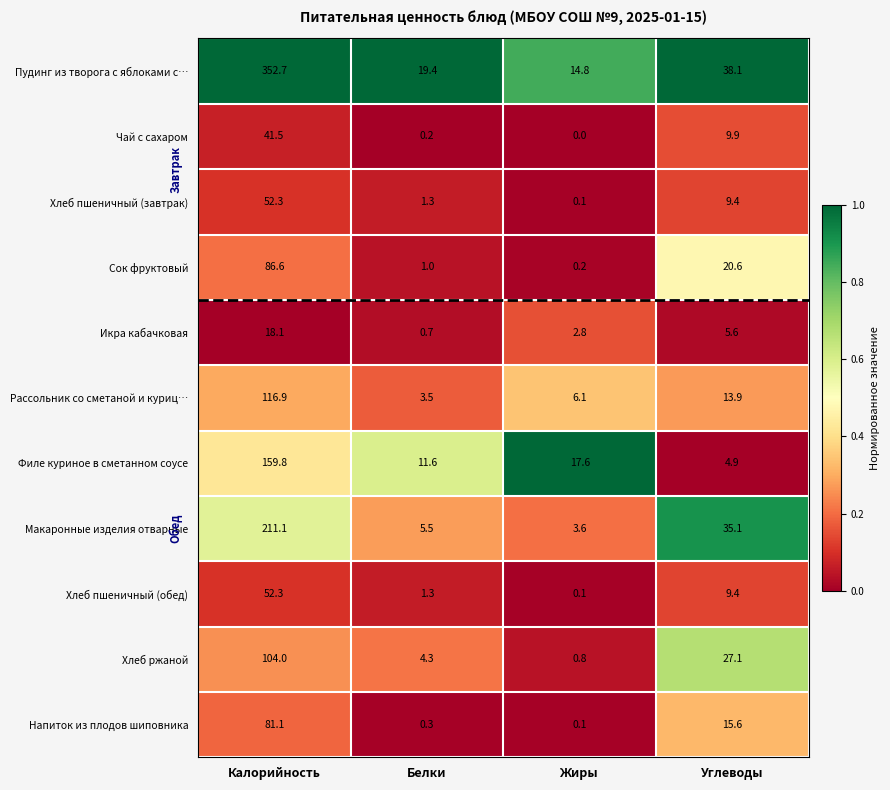

What is the sum of all Хлеб пшеничный (обед) values?

63.1